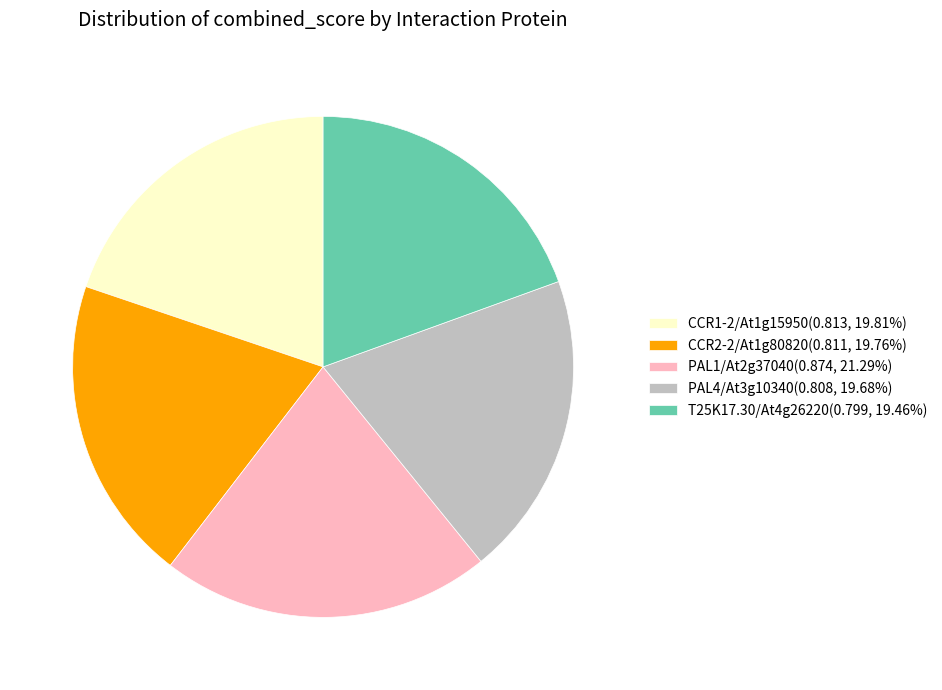

Is CCR1-2/At1g15950(0.813, 19.81%) the majority of the pie?

No